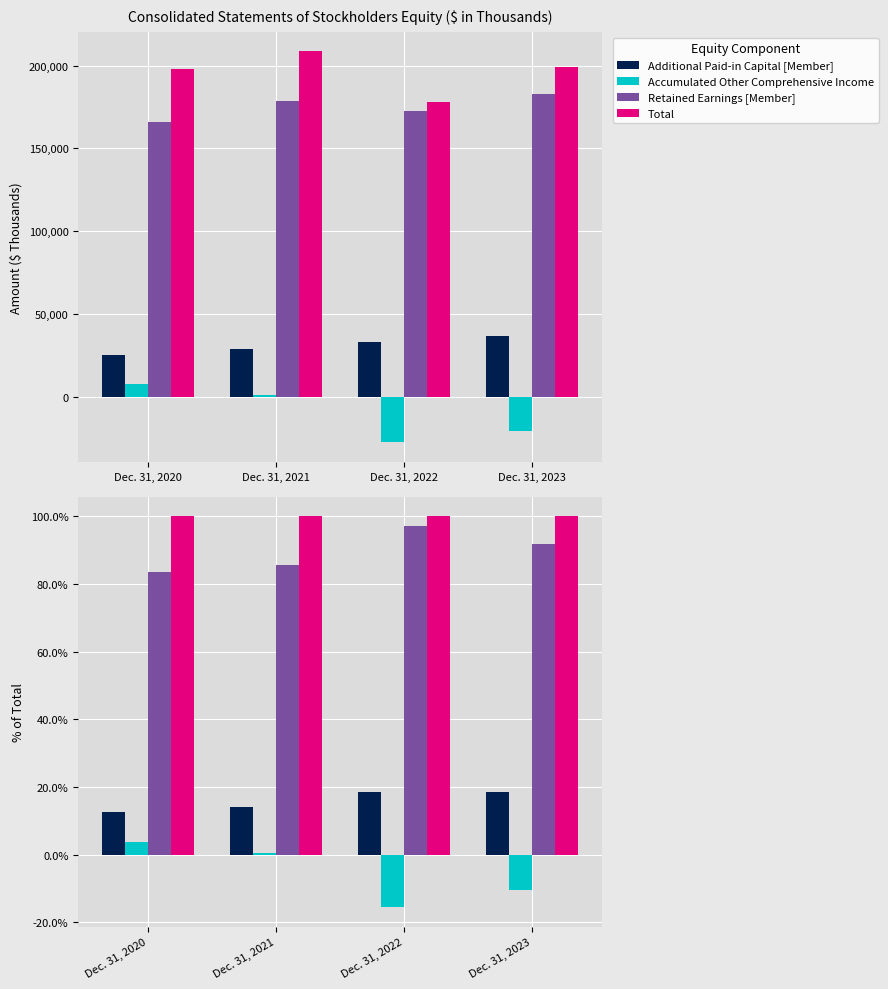

Between Dec. 31, 2021 and Dec. 31, 2023, which series saw the biggest shift?

Accumulated Other Comprehensive Income